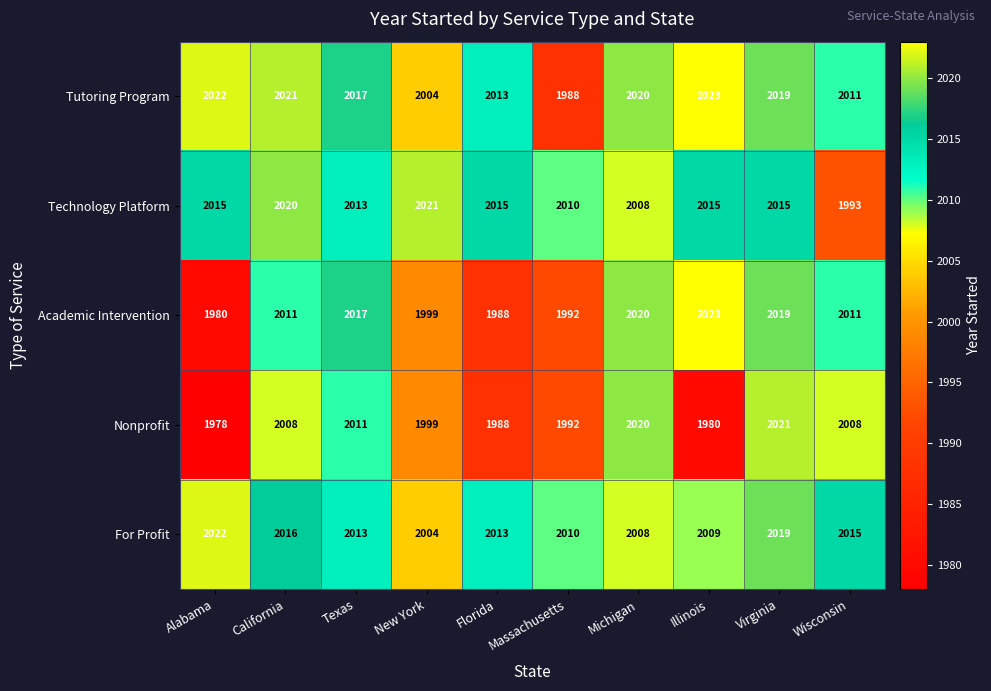

The Academic Intervention series shows 2019 at Virginia. True or false?

True